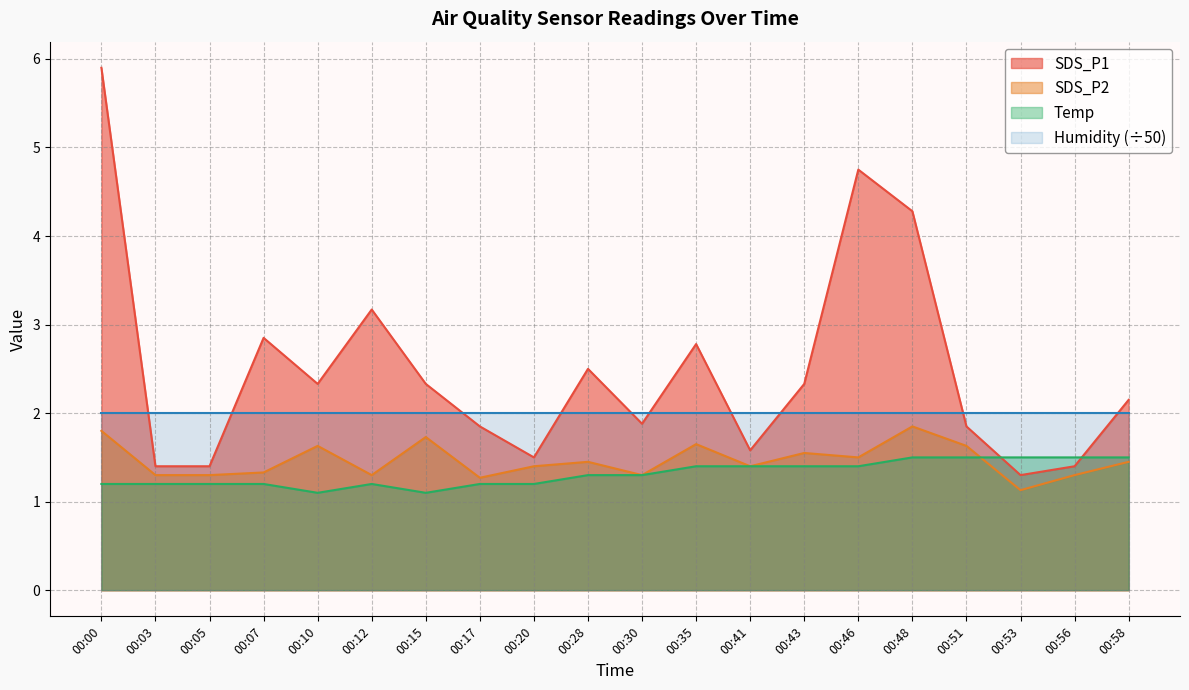

How many data points in SDS_P1 are less than 2?

9